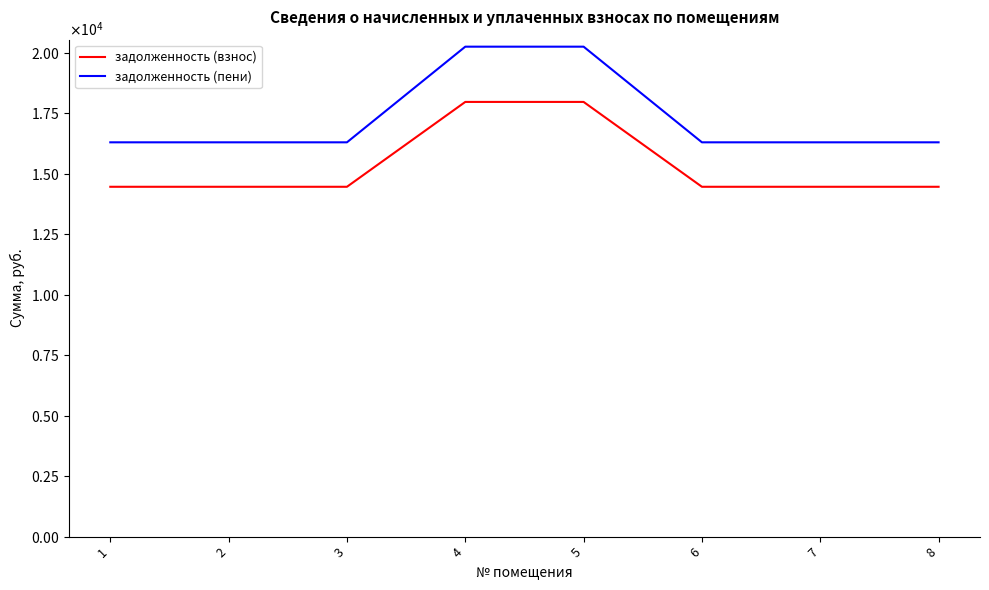

What are all the series names shown in the legend?

задолженность (взнос), задолженность (пени)